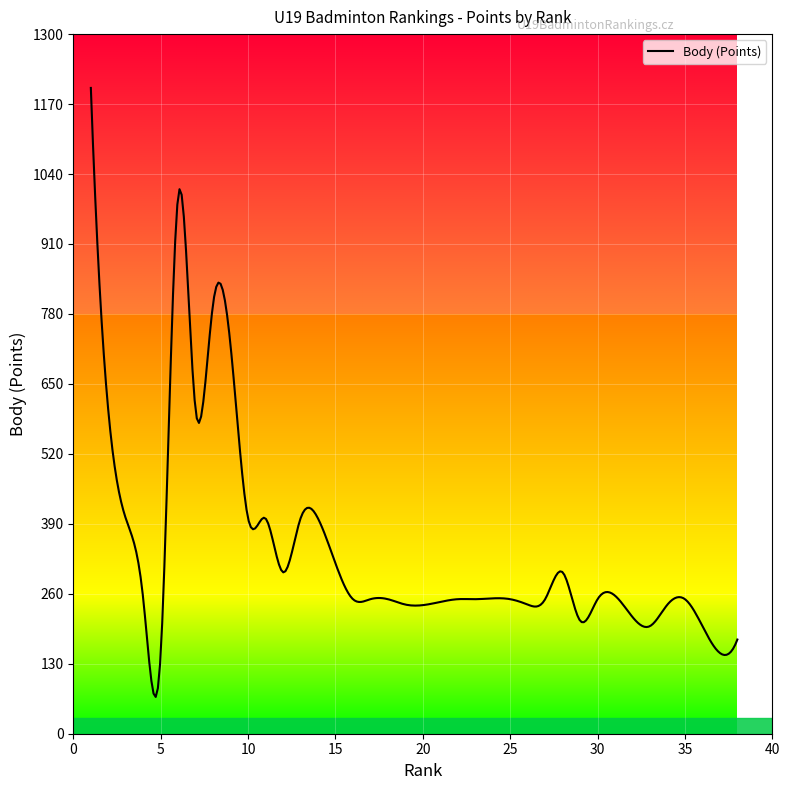

What is the difference between the maximum and minimum values?

1131.7